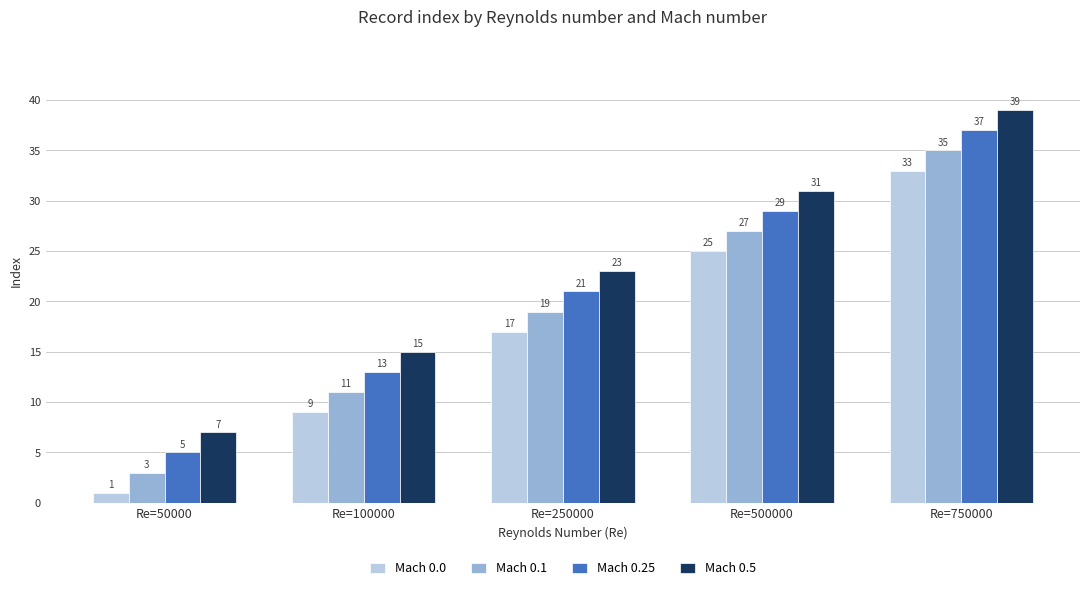

What are all the series names shown in the legend?

Mach 0.0, Mach 0.1, Mach 0.25, Mach 0.5